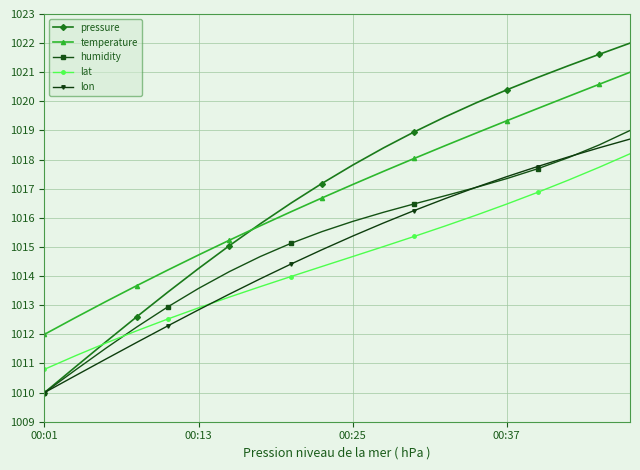

True or false: lon has more than 2 points higher than both neighbors.

False